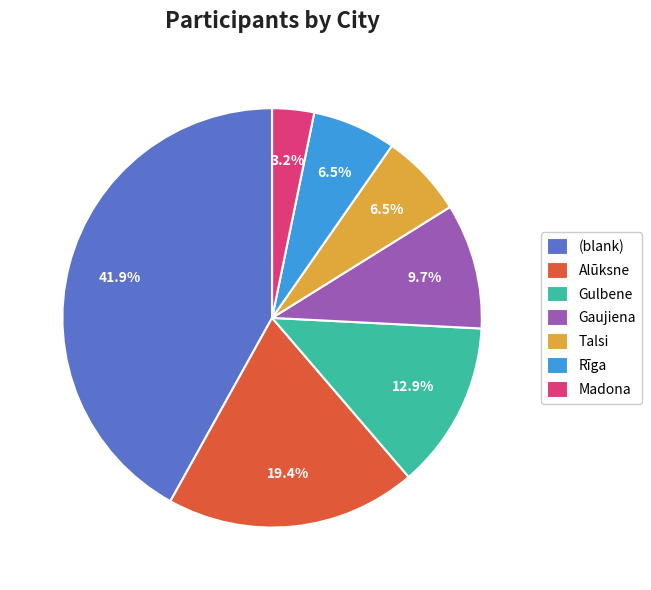

Is there a majority slice in this chart?

No